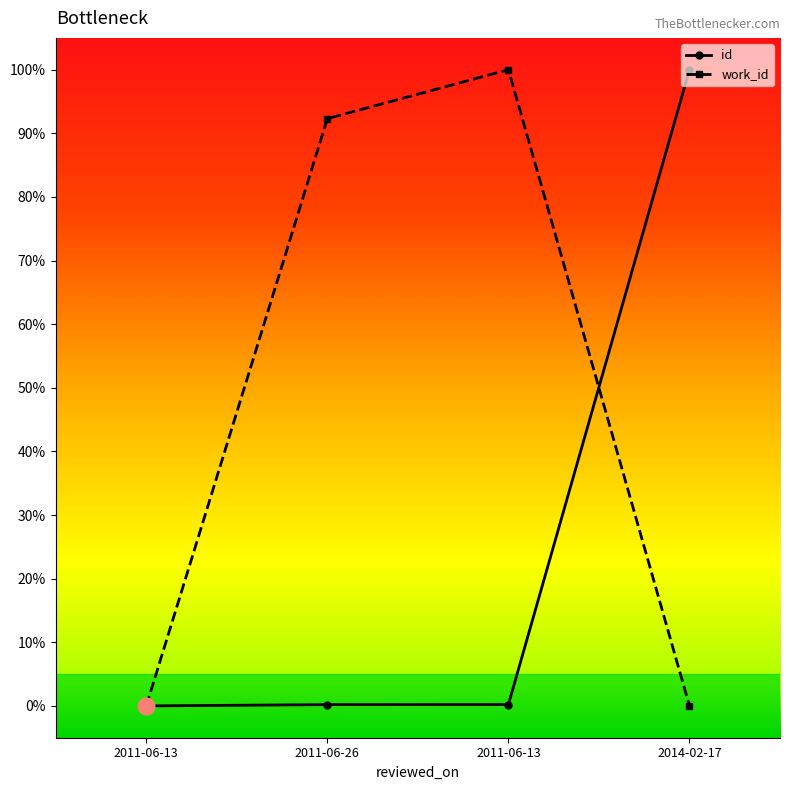

Does the chart have visible grid lines?

No